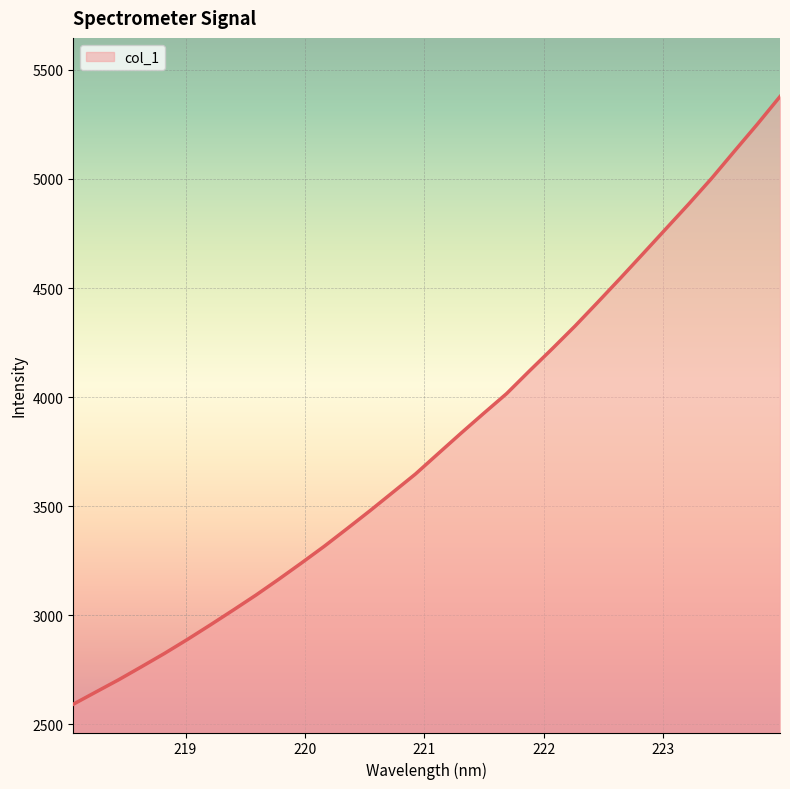

What is the greatest value displayed?

5377.6